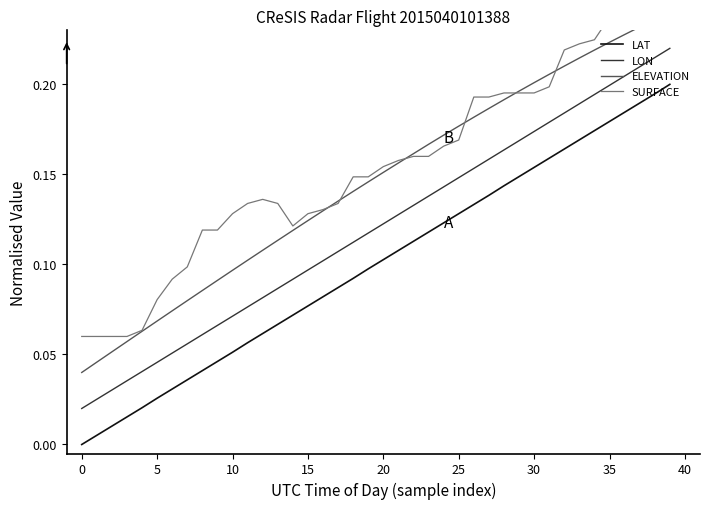

True or false: LAT and LON cross at least once.

False